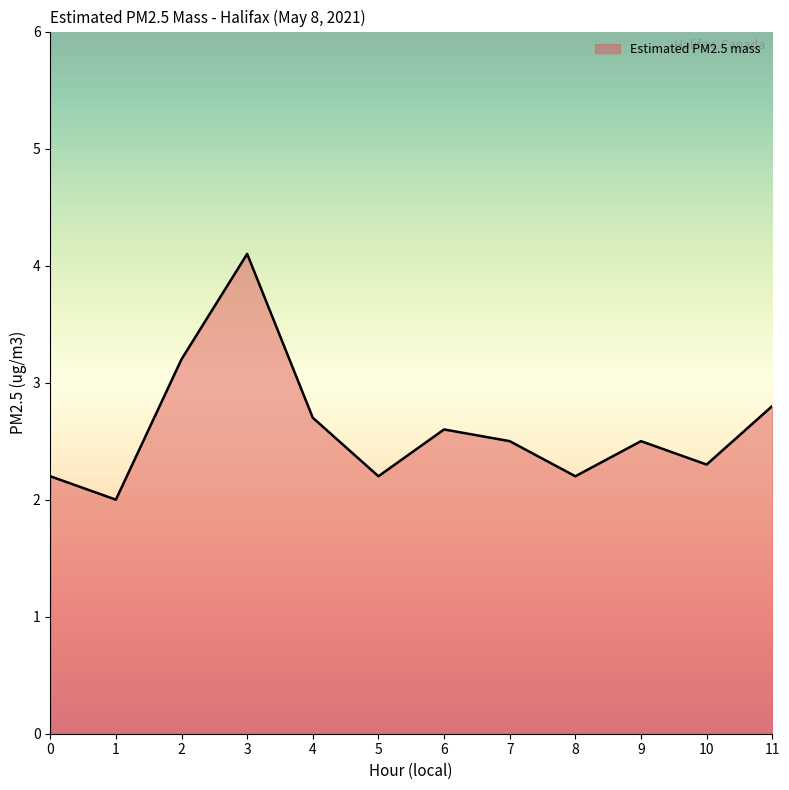

Is it true that the value at 4 is 1.9?

False